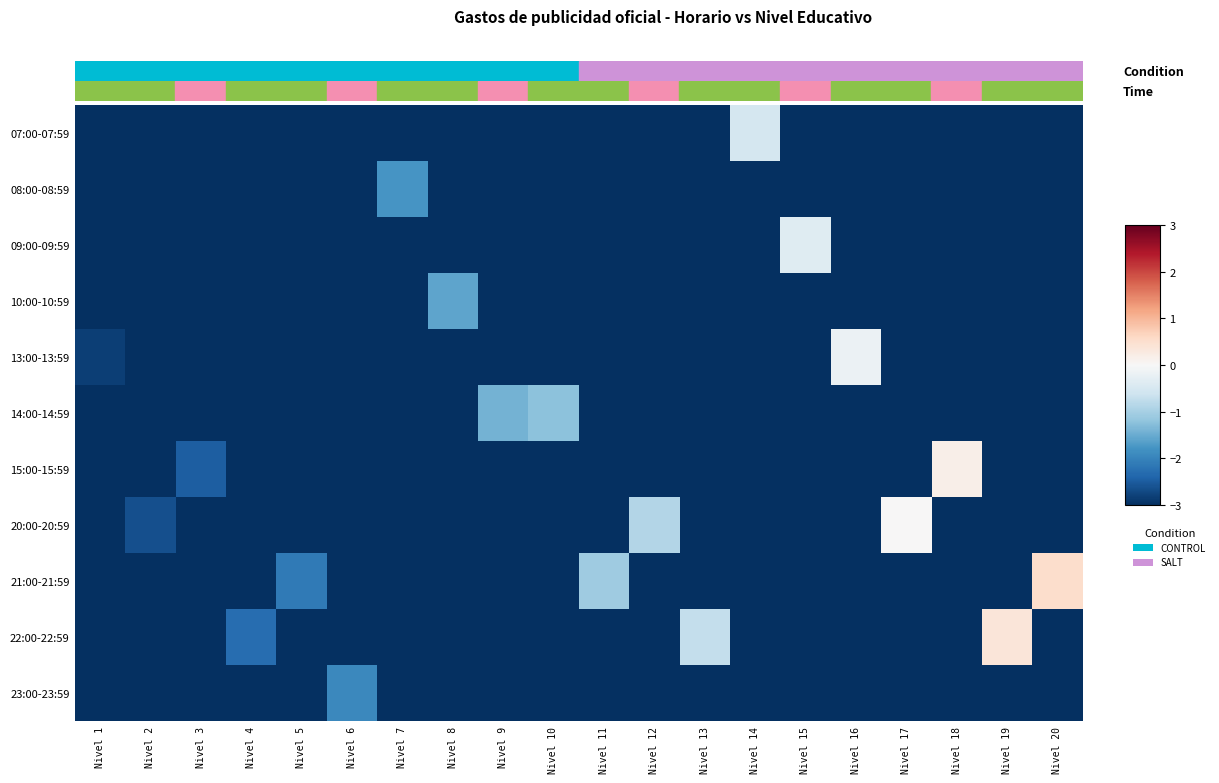

Reading left to right, extract all data points from this chart.

07:00-07:59: Nivel 1=-3.0	Nivel 2=-3.0	Nivel 3=-3.0	Nivel 4=-3.0	Nivel 5=-3.0	Nivel 6=-3.0	Nivel 7=-3.0	Nivel 8=-3.0	Nivel 9=-3.0	Nivel 10=-3.0	Nivel 11=-3.0	Nivel 12=-3.0	Nivel 13=-3.0	Nivel 14=-0.5	Nivel 15=-3.0	Nivel 16=-3.0	Nivel 17=-3.0	Nivel 18=-3.0	Nivel 19=-3.0	Nivel 20=-3.0
08:00-08:59: Nivel 1=-3.0	Nivel 2=-3.0	Nivel 3=-3.0	Nivel 4=-3.0	Nivel 5=-3.0	Nivel 6=-3.0	Nivel 7=-1.8	Nivel 8=-3.0	Nivel 9=-3.0	Nivel 10=-3.0	Nivel 11=-3.0	Nivel 12=-3.0	Nivel 13=-3.0	Nivel 14=-3.0	Nivel 15=-3.0	Nivel 16=-3.0	Nivel 17=-3.0	Nivel 18=-3.0	Nivel 19=-3.0	Nivel 20=-3.0
09:00-09:59: Nivel 1=-3.0	Nivel 2=-3.0	Nivel 3=-3.0	Nivel 4=-3.0	Nivel 5=-3.0	Nivel 6=-3.0	Nivel 7=-3.0	Nivel 8=-3.0	Nivel 9=-3.0	Nivel 10=-3.0	Nivel 11=-3.0	Nivel 12=-3.0	Nivel 13=-3.0	Nivel 14=-3.0	Nivel 15=-0.4	Nivel 16=-3.0	Nivel 17=-3.0	Nivel 18=-3.0	Nivel 19=-3.0	Nivel 20=-3.0
10:00-10:59: Nivel 1=-3.0	Nivel 2=-3.0	Nivel 3=-3.0	Nivel 4=-3.0	Nivel 5=-3.0	Nivel 6=-3.0	Nivel 7=-3.0	Nivel 8=-1.6	Nivel 9=-3.0	Nivel 10=-3.0	Nivel 11=-3.0	Nivel 12=-3.0	Nivel 13=-3.0	Nivel 14=-3.0	Nivel 15=-3.0	Nivel 16=-3.0	Nivel 17=-3.0	Nivel 18=-3.0	Nivel 19=-3.0	Nivel 20=-3.0
13:00-13:59: Nivel 1=-2.8	Nivel 2=-3.0	Nivel 3=-3.0	Nivel 4=-3.0	Nivel 5=-3.0	Nivel 6=-3.0	Nivel 7=-3.0	Nivel 8=-3.0	Nivel 9=-3.0	Nivel 10=-3.0	Nivel 11=-3.0	Nivel 12=-3.0	Nivel 13=-3.0	Nivel 14=-3.0	Nivel 15=-3.0	Nivel 16=-0.2	Nivel 17=-3.0	Nivel 18=-3.0	Nivel 19=-3.0	Nivel 20=-3.0
14:00-14:59: Nivel 1=-3.0	Nivel 2=-3.0	Nivel 3=-3.0	Nivel 4=-3.0	Nivel 5=-3.0	Nivel 6=-3.0	Nivel 7=-3.0	Nivel 8=-3.0	Nivel 9=-1.4	Nivel 10=-1.2	Nivel 11=-3.0	Nivel 12=-3.0	Nivel 13=-3.0	Nivel 14=-3.0	Nivel 15=-3.0	Nivel 16=-3.0	Nivel 17=-3.0	Nivel 18=-3.0	Nivel 19=-3.0	Nivel 20=-3.0
15:00-15:59: Nivel 1=-3.0	Nivel 2=-3.0	Nivel 3=-2.5	Nivel 4=-3.0	Nivel 5=-3.0	Nivel 6=-3.0	Nivel 7=-3.0	Nivel 8=-3.0	Nivel 9=-3.0	Nivel 10=-3.0	Nivel 11=-3.0	Nivel 12=-3.0	Nivel 13=-3.0	Nivel 14=-3.0	Nivel 15=-3.0	Nivel 16=-3.0	Nivel 17=-3.0	Nivel 18=0.2	Nivel 19=-3.0	Nivel 20=-3.0
20:00-20:59: Nivel 1=-3.0	Nivel 2=-2.6	Nivel 3=-3.0	Nivel 4=-3.0	Nivel 5=-3.0	Nivel 6=-3.0	Nivel 7=-3.0	Nivel 8=-3.0	Nivel 9=-3.0	Nivel 10=-3.0	Nivel 11=-3.0	Nivel 12=-0.9	Nivel 13=-3.0	Nivel 14=-3.0	Nivel 15=-3.0	Nivel 16=-3.0	Nivel 17=0.0	Nivel 18=-3.0	Nivel 19=-3.0	Nivel 20=-3.0
21:00-21:59: Nivel 1=-3.0	Nivel 2=-3.0	Nivel 3=-3.0	Nivel 4=-3.0	Nivel 5=-2.1	Nivel 6=-3.0	Nivel 7=-3.0	Nivel 8=-3.0	Nivel 9=-3.0	Nivel 10=-3.0	Nivel 11=-1.1	Nivel 12=-3.0	Nivel 13=-3.0	Nivel 14=-3.0	Nivel 15=-3.0	Nivel 16=-3.0	Nivel 17=-3.0	Nivel 18=-3.0	Nivel 19=-3.0	Nivel 20=0.5
22:00-22:59: Nivel 1=-3.0	Nivel 2=-3.0	Nivel 3=-3.0	Nivel 4=-2.3	Nivel 5=-3.0	Nivel 6=-3.0	Nivel 7=-3.0	Nivel 8=-3.0	Nivel 9=-3.0	Nivel 10=-3.0	Nivel 11=-3.0	Nivel 12=-3.0	Nivel 13=-0.7	Nivel 14=-3.0	Nivel 15=-3.0	Nivel 16=-3.0	Nivel 17=-3.0	Nivel 18=-3.0	Nivel 19=0.4	Nivel 20=-3.0
23:00-23:59: Nivel 1=-3.0	Nivel 2=-3.0	Nivel 3=-3.0	Nivel 4=-3.0	Nivel 5=-3.0	Nivel 6=-1.9	Nivel 7=-3.0	Nivel 8=-3.0	Nivel 9=-3.0	Nivel 10=-3.0	Nivel 11=-3.0	Nivel 12=-3.0	Nivel 13=-3.0	Nivel 14=-3.0	Nivel 15=-3.0	Nivel 16=-3.0	Nivel 17=-3.0	Nivel 18=-3.0	Nivel 19=-3.0	Nivel 20=-3.0